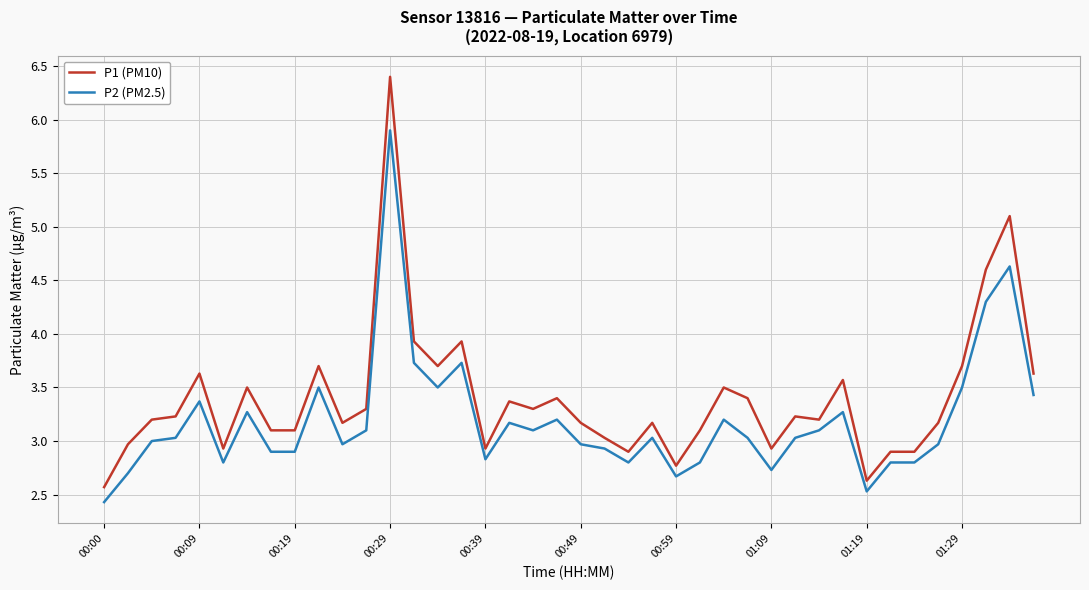

What is the difference between the maximum and minimum values in the P2 (PM2.5) series?

3.5